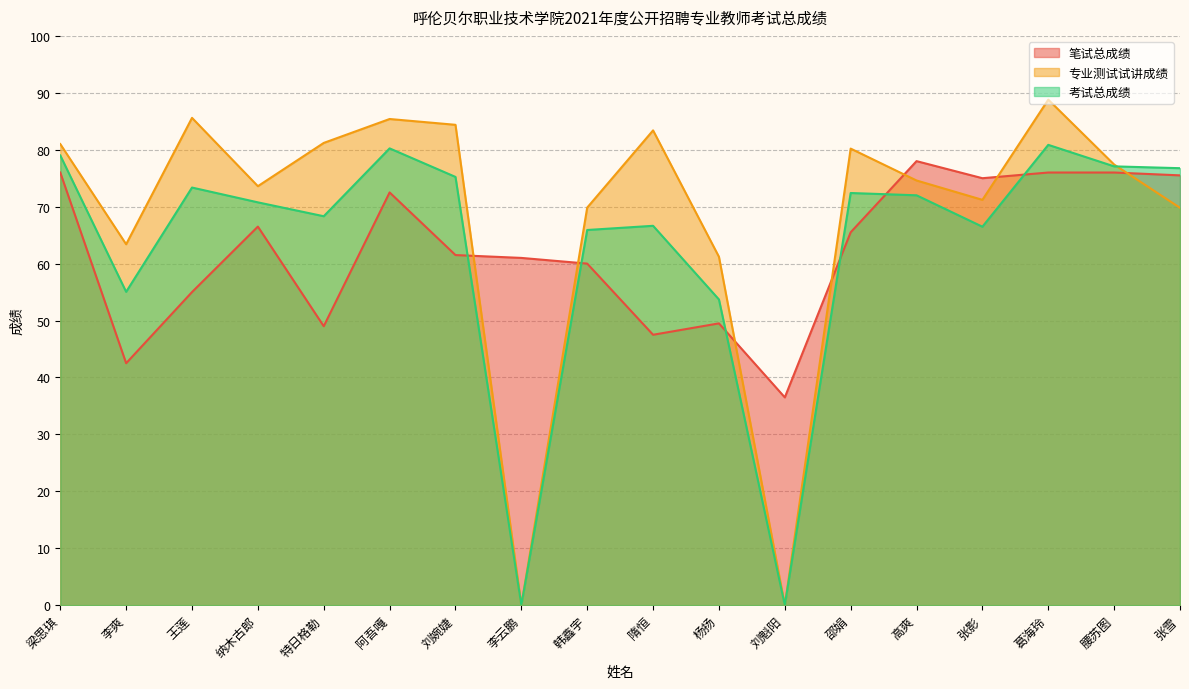

What is the label of the 6th point from the right?

邵娟